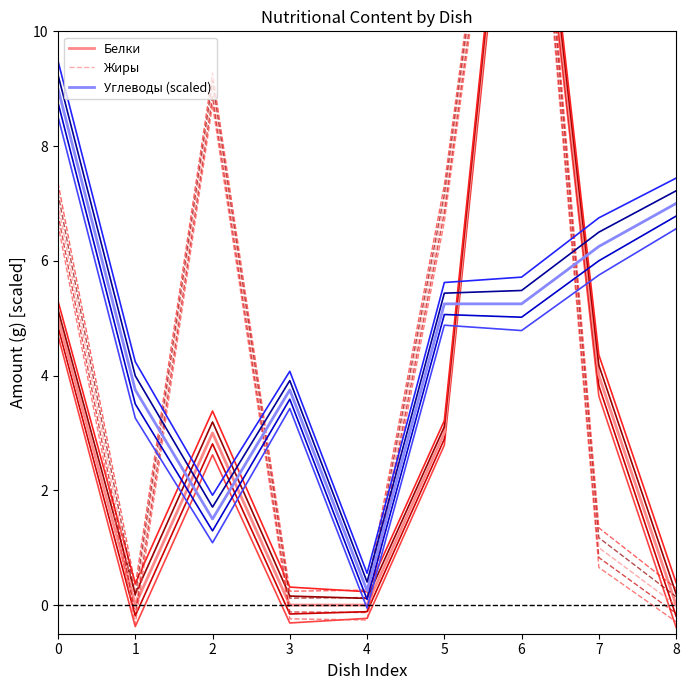

Reading left to right, extract all data points from this chart.

Белки: 0=5.0	1=0.0	2=3.0	3=0.0	4=0.0	5=3.0	6=16.0	7=4.0	8=0.0
Жиры: 0=7.0	1=0.0	2=9.0	3=0.0	4=0.0	5=7.0	6=17.0	7=1.0	8=0.0
Углеводы (scaled): 0=9.0	1=3.8	2=1.5	3=3.8	4=0.2	5=5.2	6=5.2	7=6.2	8=7.0